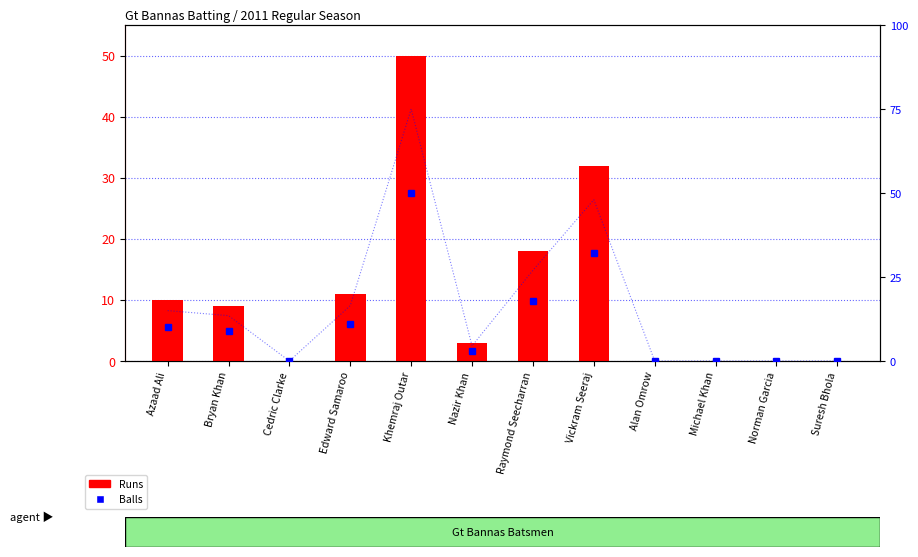

What is the difference between the maximum and second lowest values in the Balls series?

50